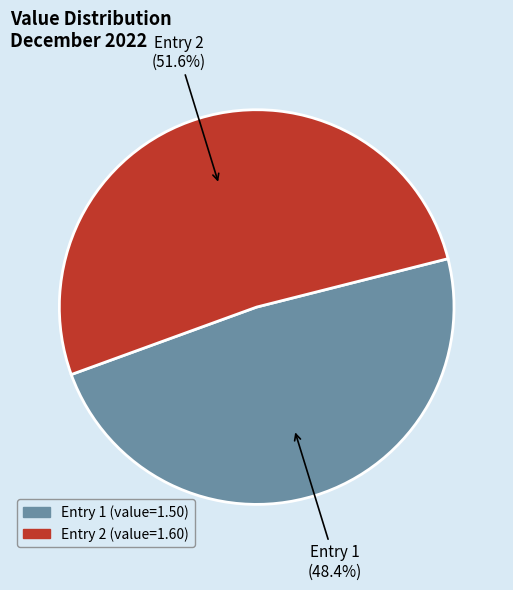

Combined, what portion of the pie is Entry 2 and Entry 1?

100.0%